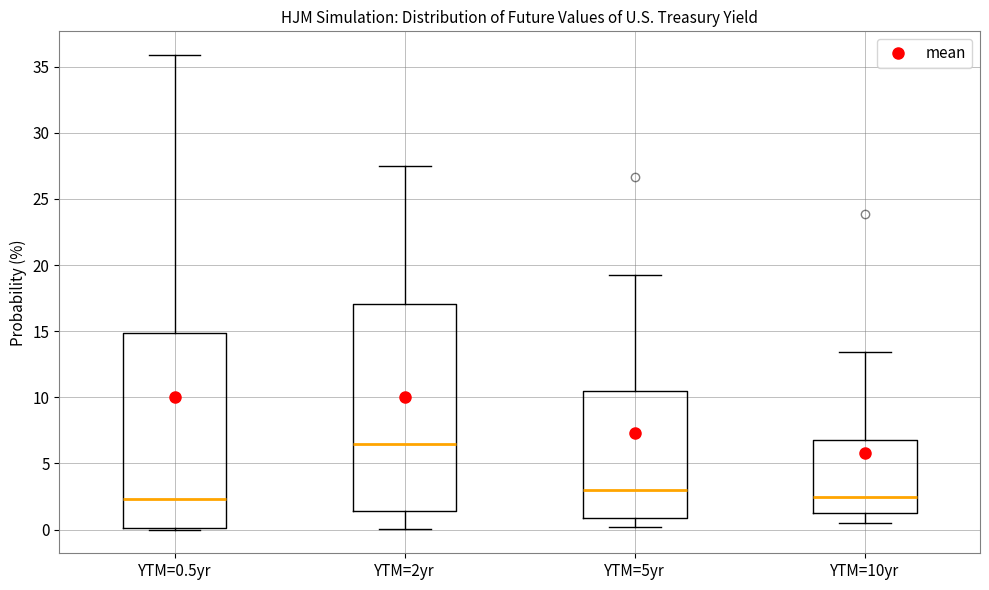

Reading left to right, read every box against the y-axis: the position of its median line, the range the box covers, and the ends of its whiskers. The values are not printed on the chart, so give them approximately, as read against the axis.

YTM=0.5yr: median 2.5, box 0.0 to 15.0, whiskers 0.0 to 36.0
YTM=2yr: median 6.5, box 1.5 to 17.0, whiskers 0.0 to 27.5
YTM=5yr: median 3.0, box 1.0 to 10.5, whiskers 0.0 to 19.5
YTM=10yr: median 2.5, box 1.0 to 6.5, whiskers 0.5 to 13.5